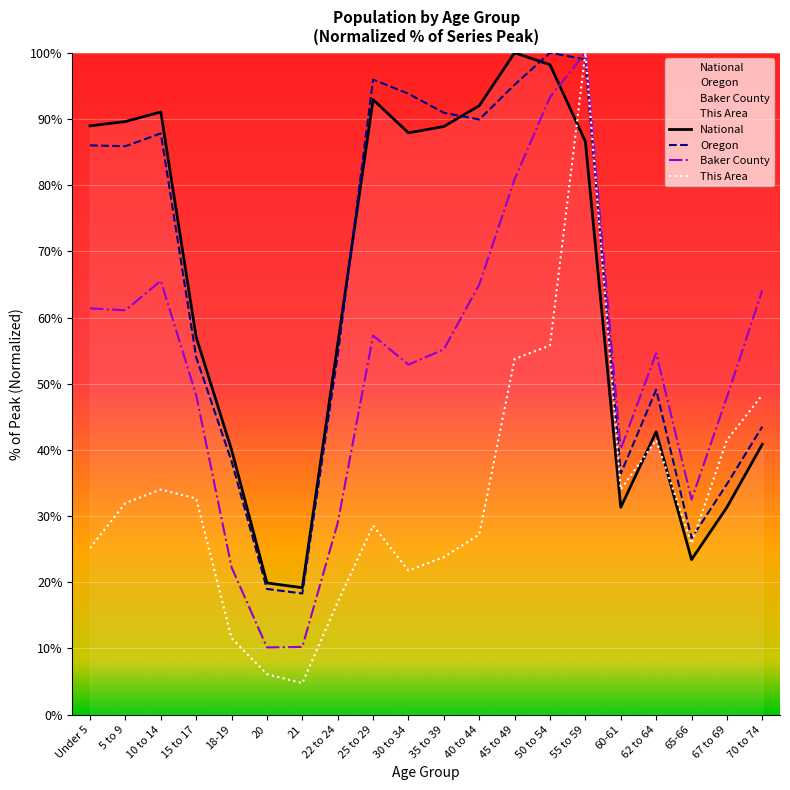

How many interior local peaks does the Oregon series have?

4